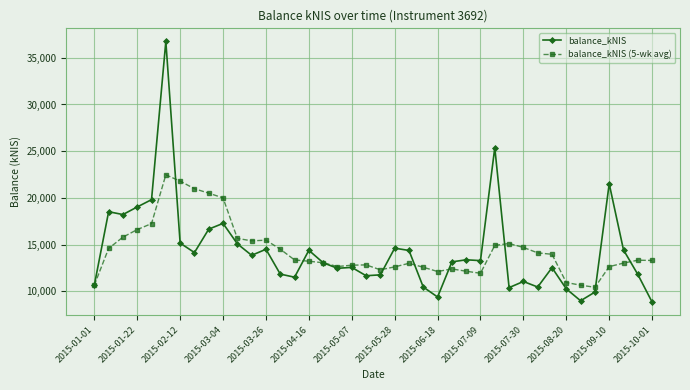

How many data points in balance_kNIS are less than 13284?

20